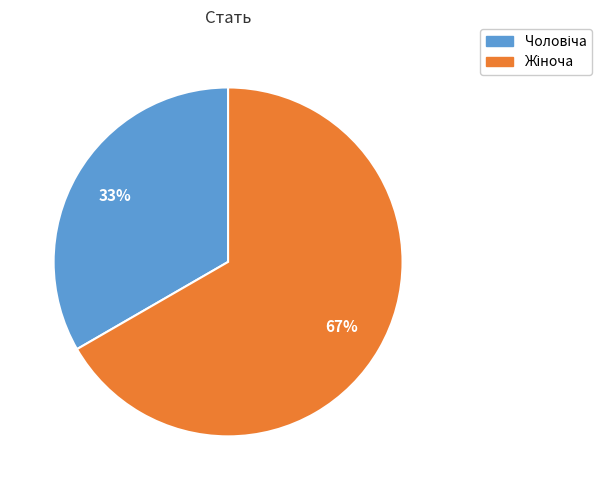

How many slices are in this pie chart?

2